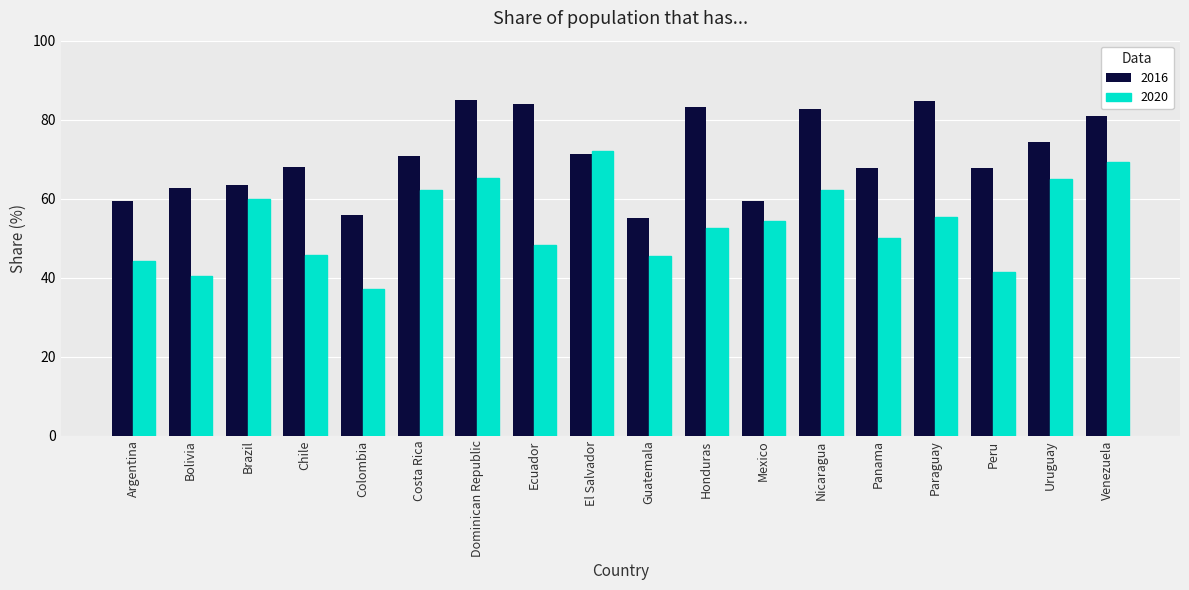

What position from the right is Peru?

3